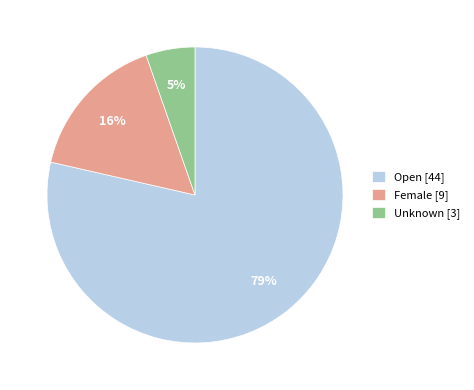

To the nearest percent, what portion does Open represent?

79%